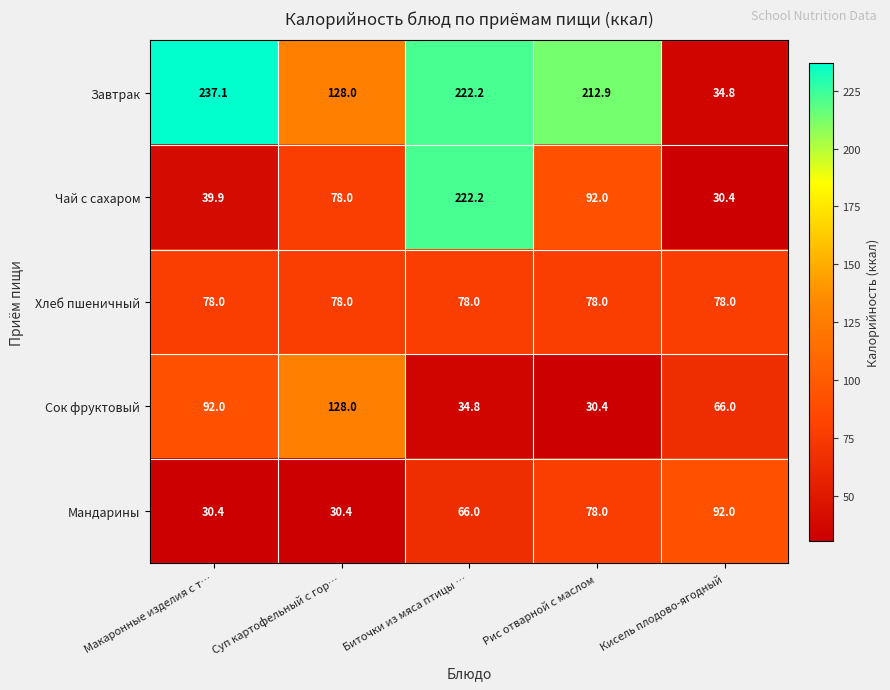

What is the total value across all series at Кисель плодово-ягодный?

301.2